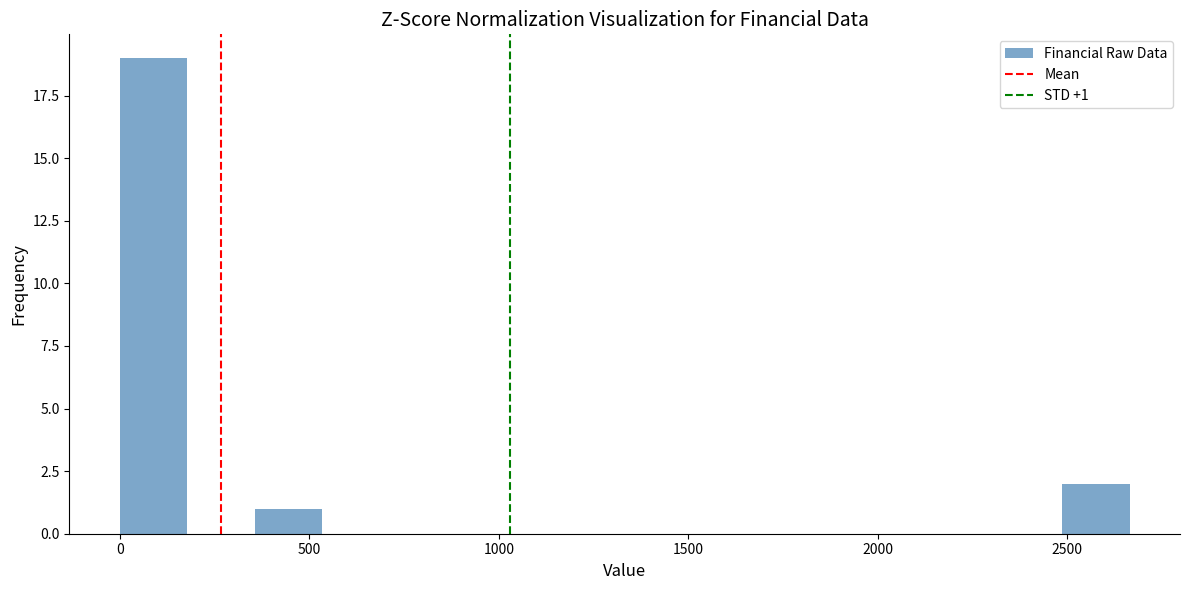

Around what value on the x-axis is the tallest bar? Give the approximate position of its centre, as read against the axis.

100